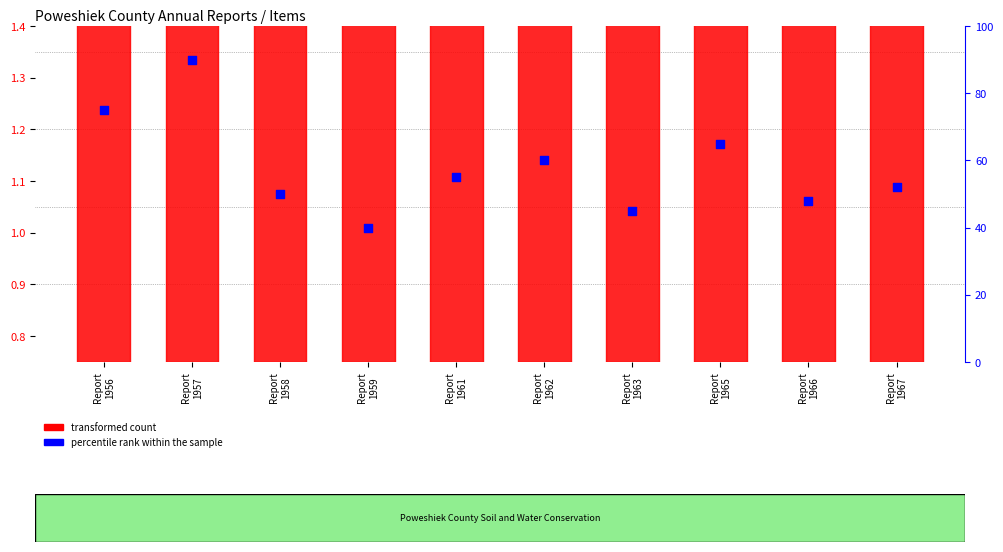

What are all the series names shown in the legend?

transformed count, percentile rank within the sample